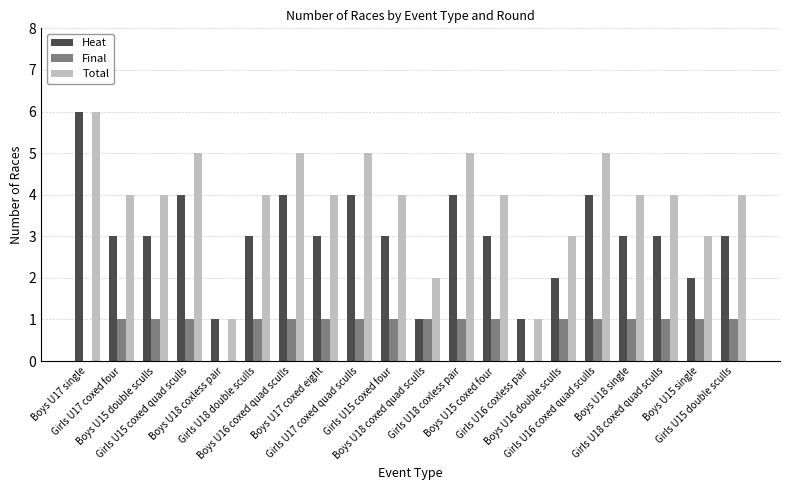

What are all the series names shown in the legend?

Heat, Final, Total